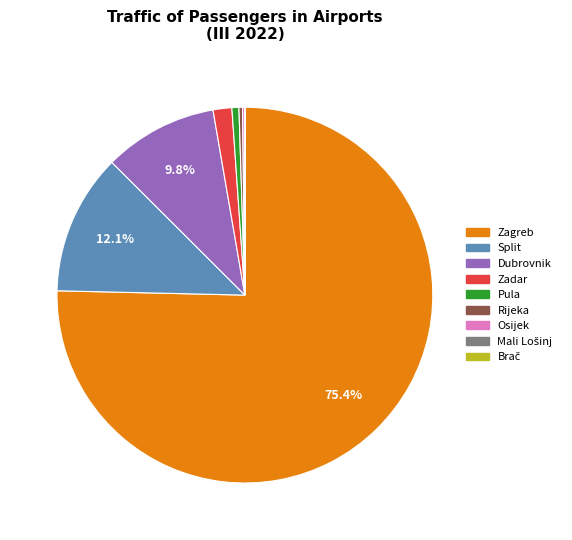

Between Zadar and Zagreb, which is larger?

Zagreb